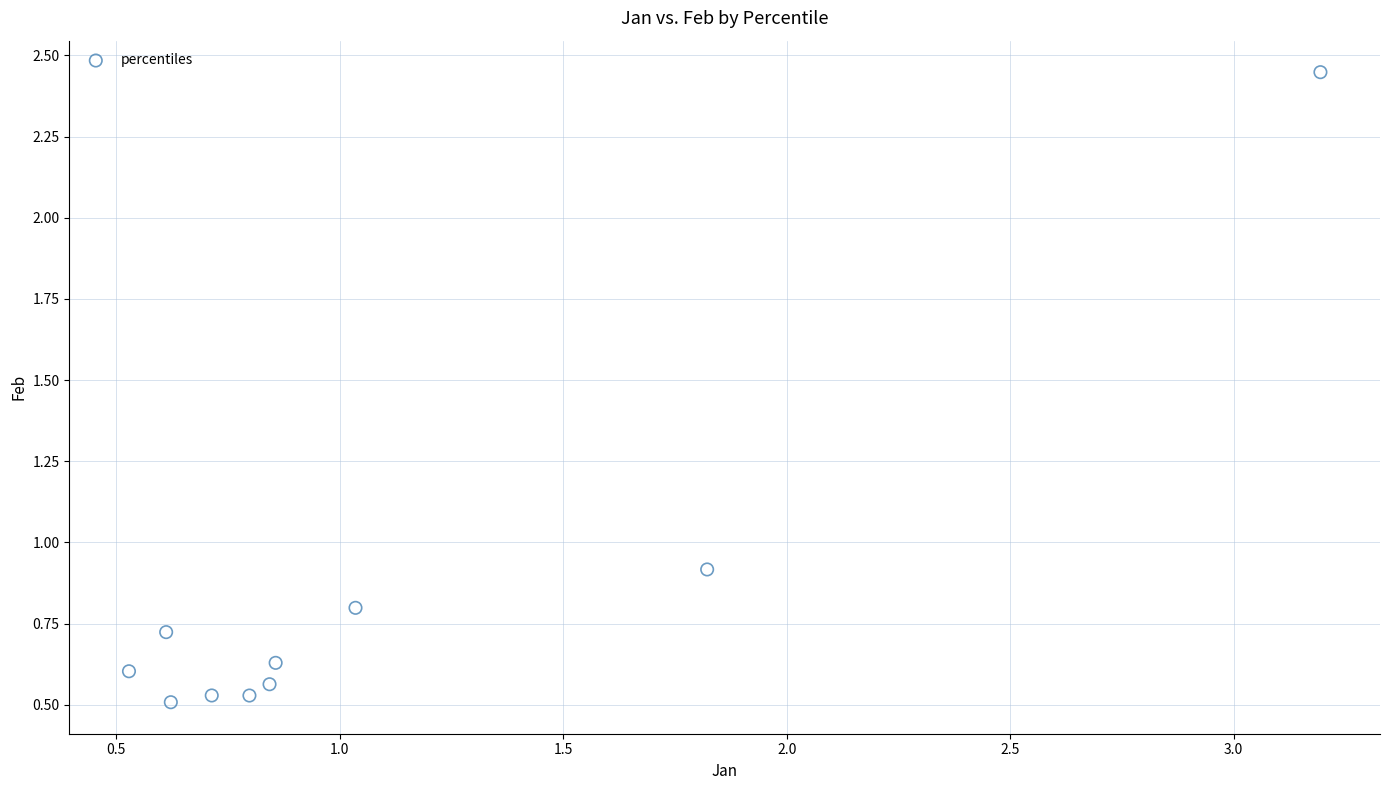

What Y value in the scatter plot is closest to 1?

0.9